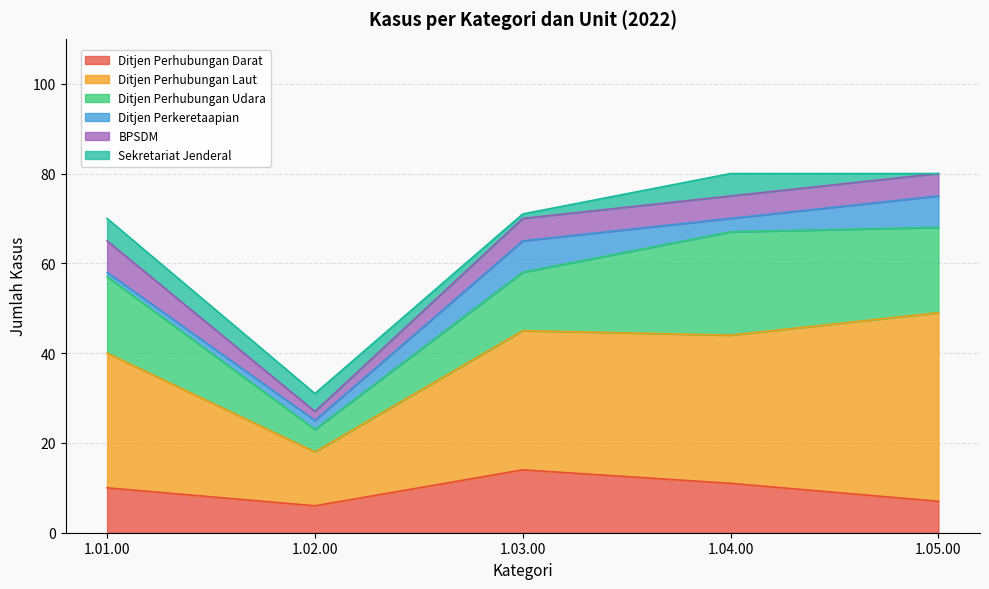

How many values in the BPSDM series exceed 5?

1